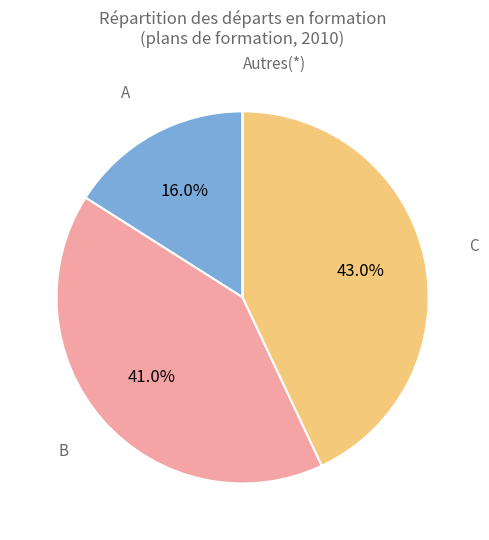

To the nearest percent, what is the difference between the largest and smallest slice percentages?

43%